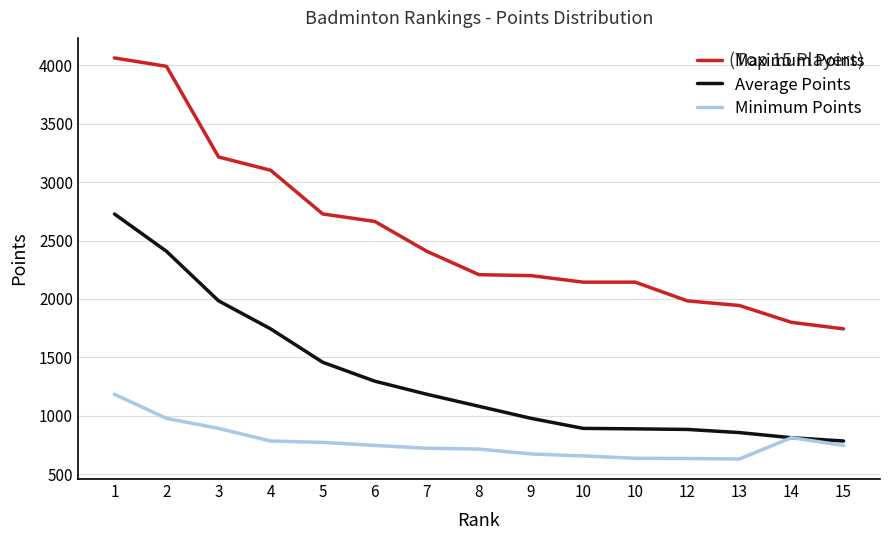

What are all the series names shown in the legend?

Maximum Points, Average Points, Minimum Points